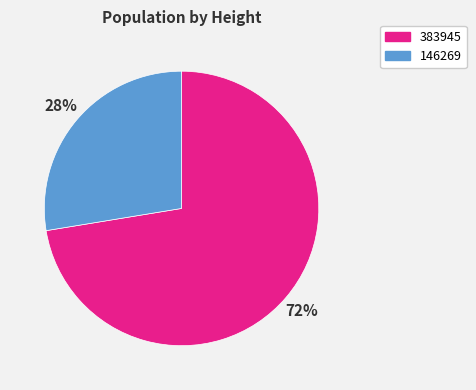

Approximately how many times larger is the value at 383945 compared to 146269?

2.6